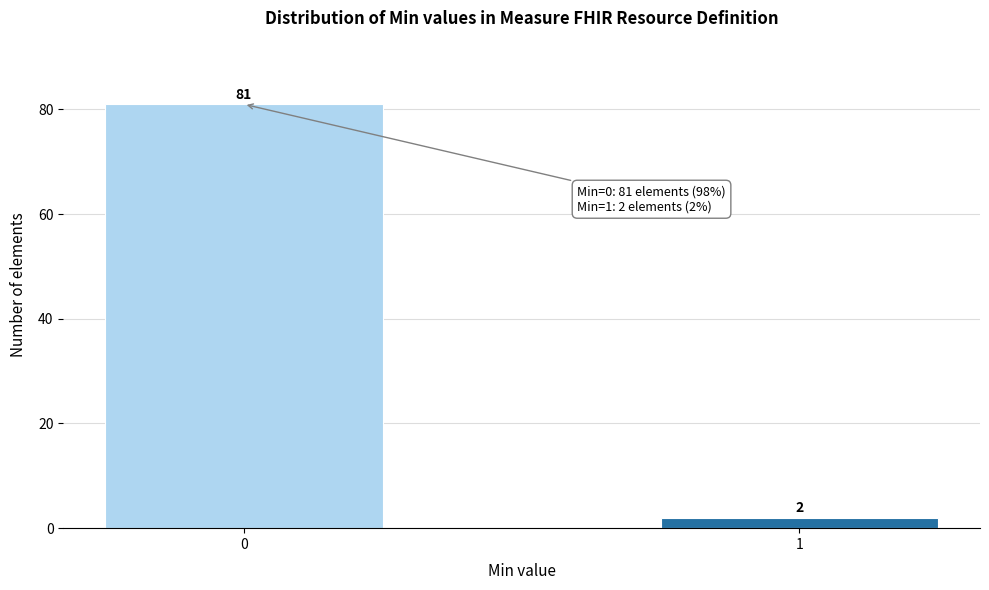

Reading left to right, list all the values displayed in this chart.

0=81	1=2